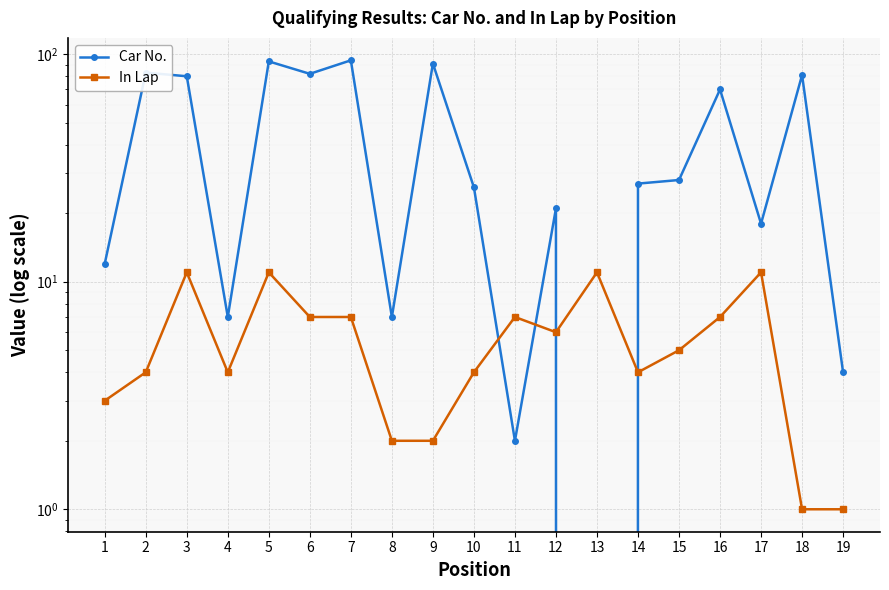

How many lines are shown in the chart?

2